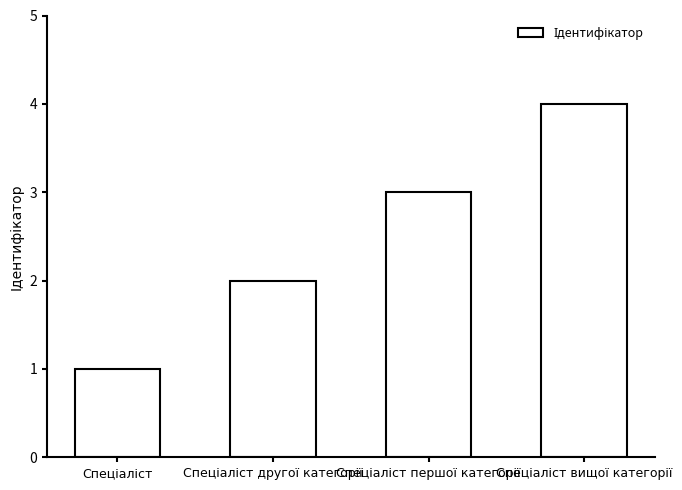

What is the difference between the maximum and minimum values?

3